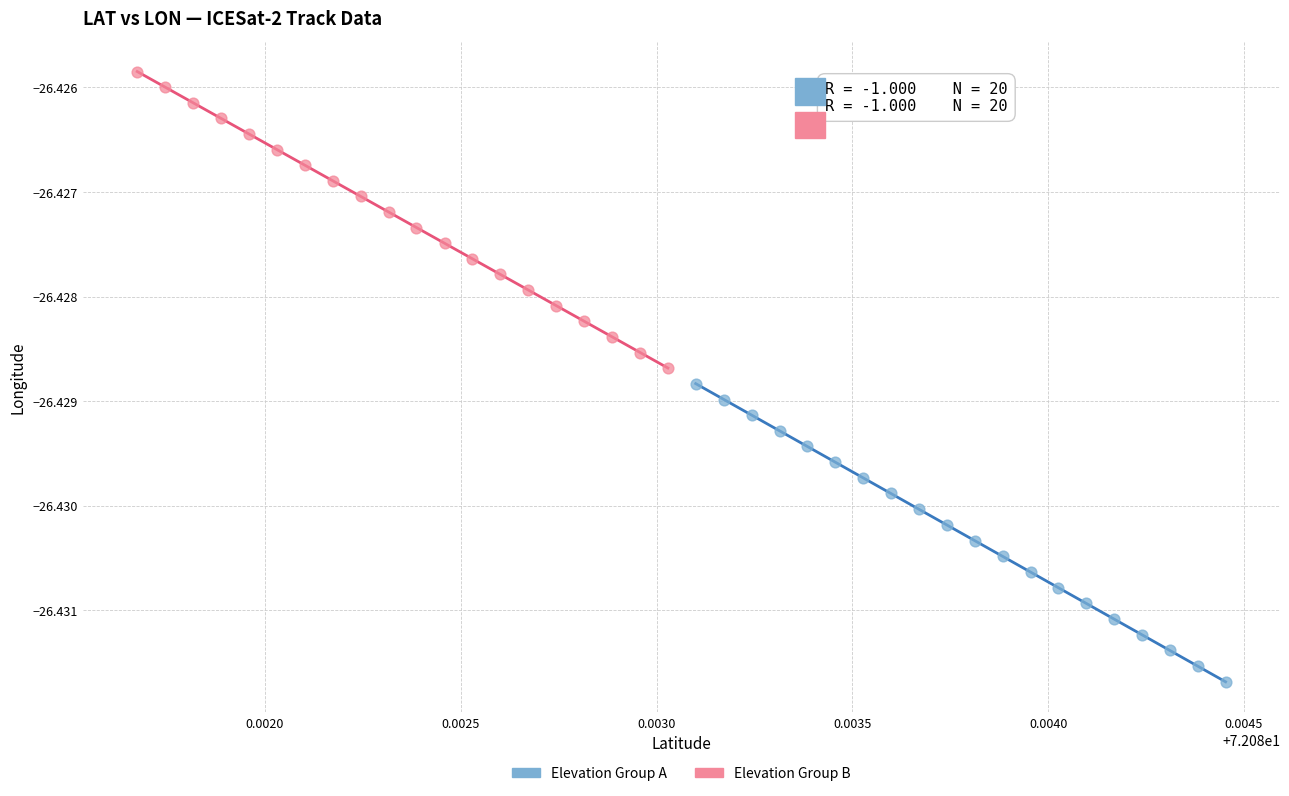

Which series reaches the maximum Y coordinate?

Elevation Group B